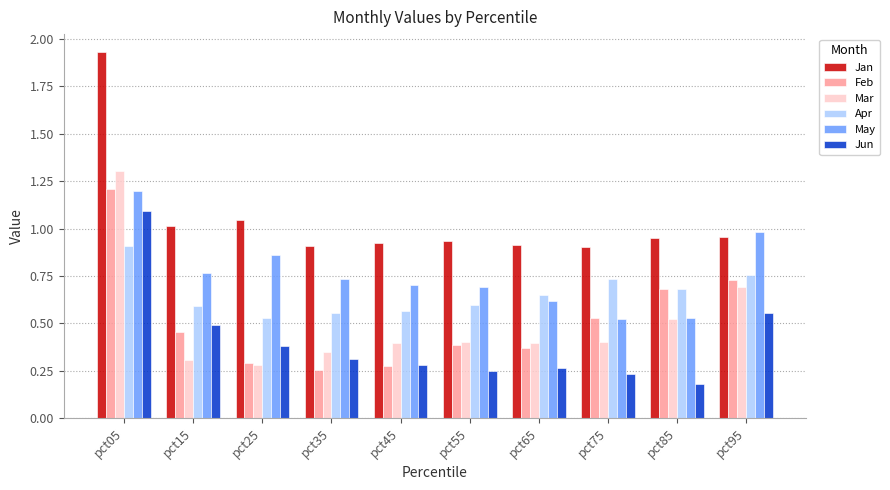

What is the sum of all Mar values?

5.1